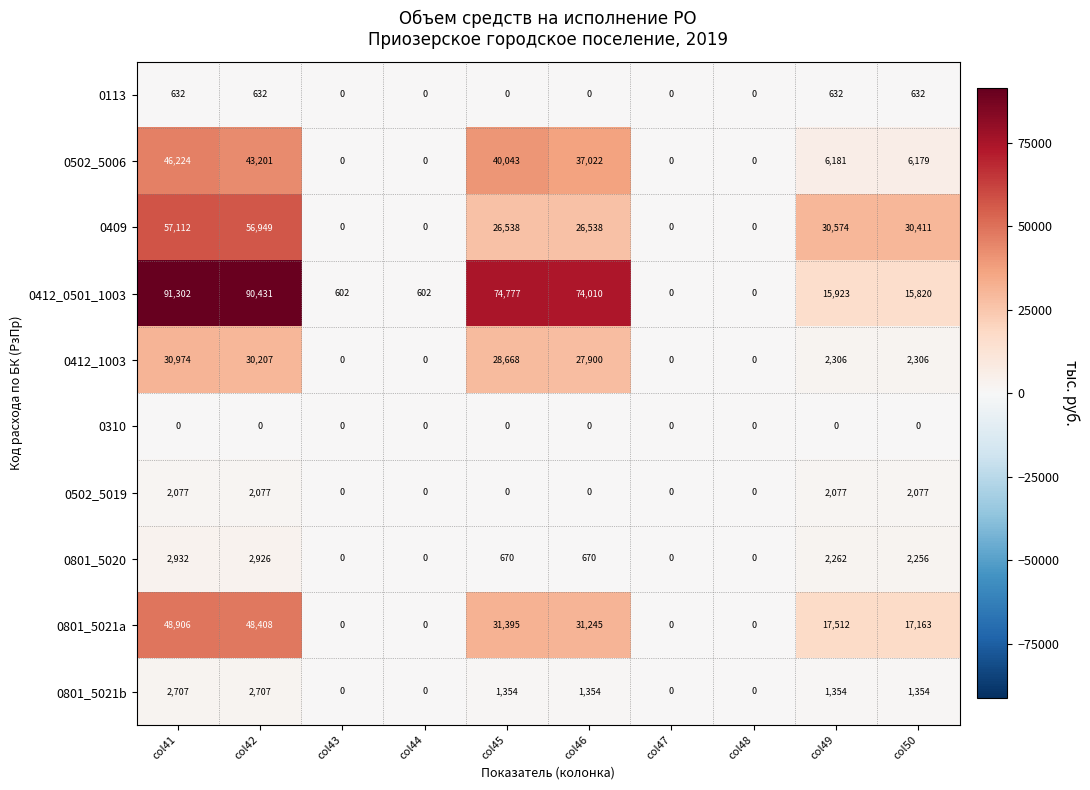

Count the 0801_5021b values in the range 0 to 1354.

8